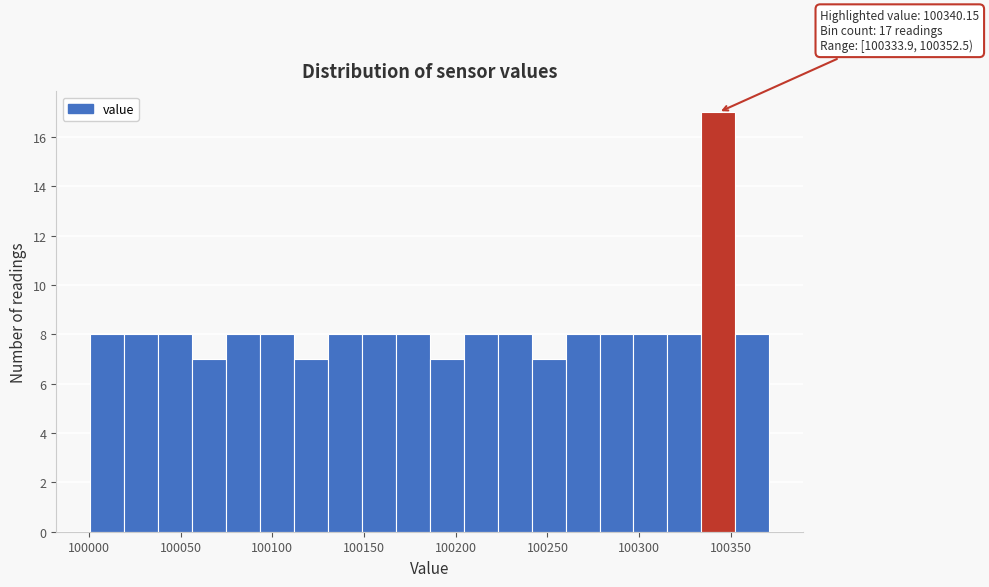

Around what value on the x-axis is the tallest bar? Give the approximate position of its centre, as read against the axis.

100345